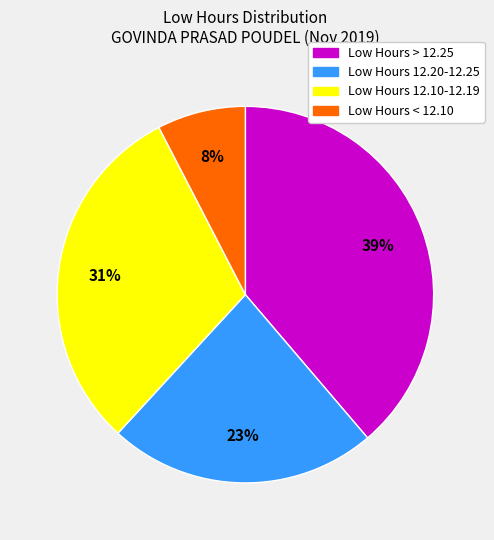

Does any single category account for the majority?

No